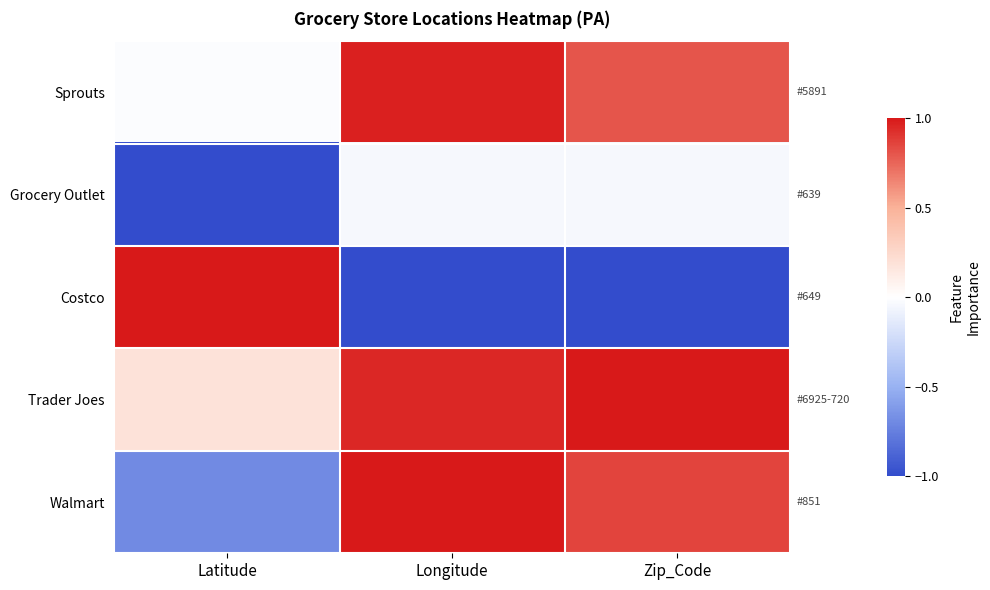

What is the total value across all series at Zip_Code?

1.6